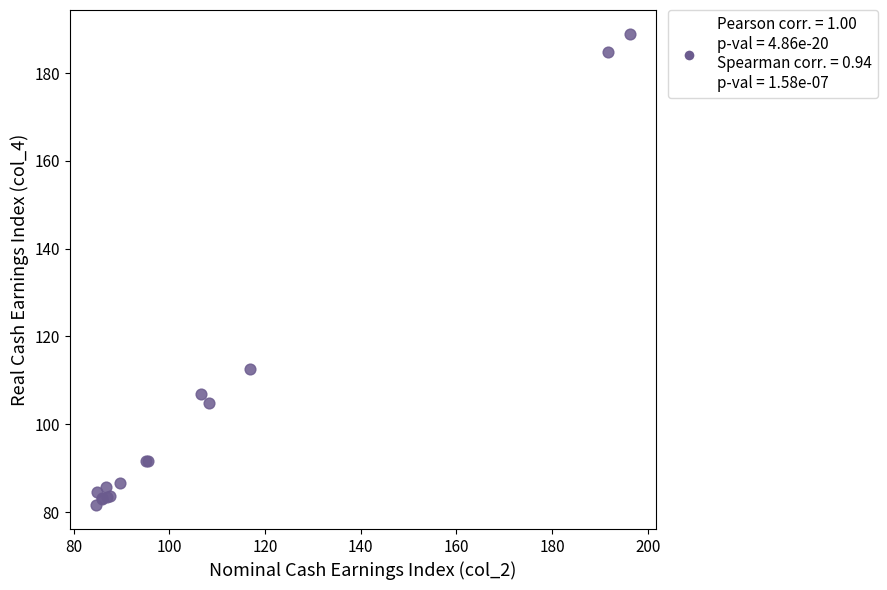

What Y value in the scatter plot is closest to 135?

112.6